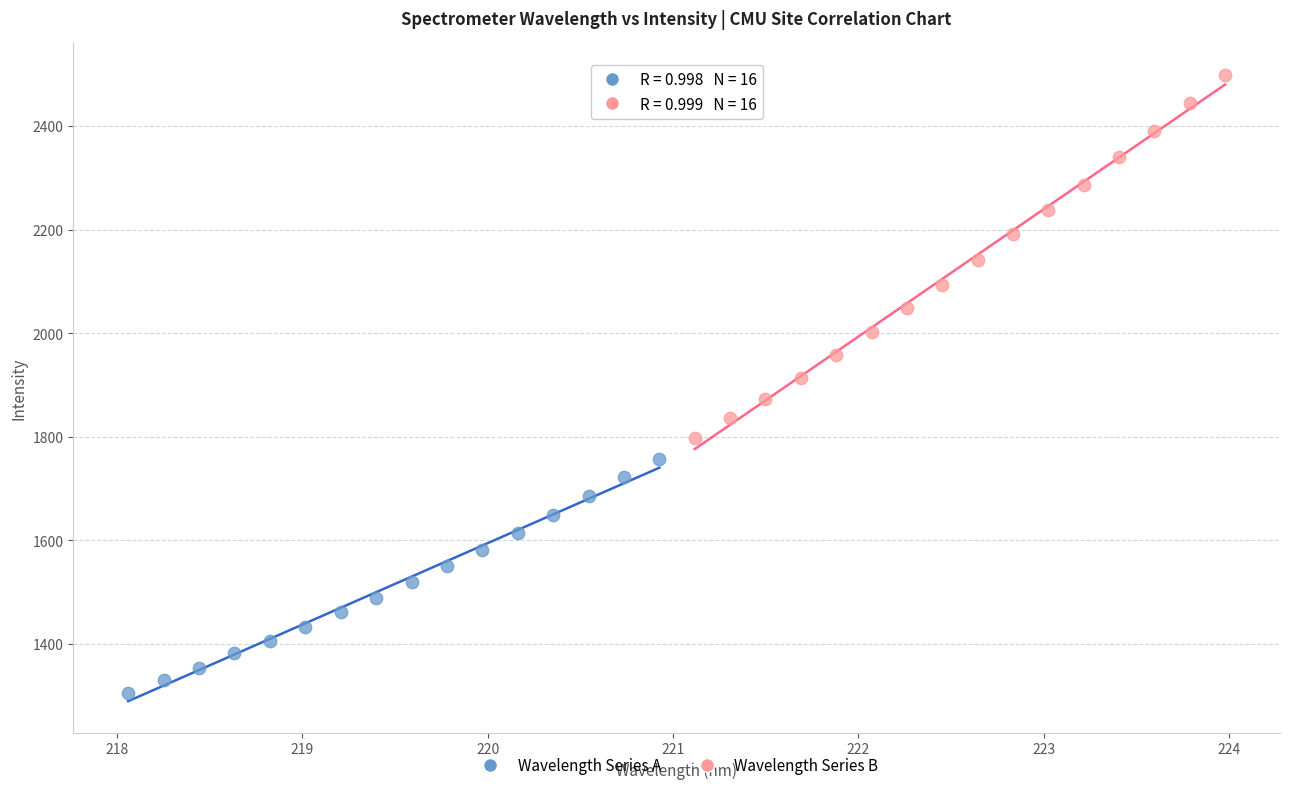

Which series reaches the maximum Y coordinate?

Wavelength Series B